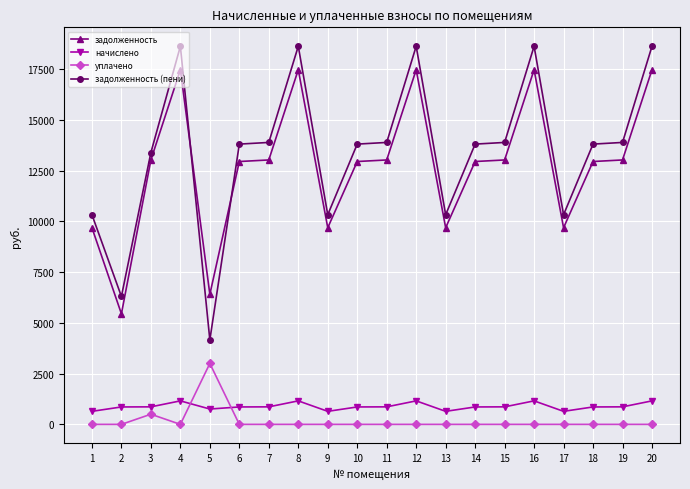

What is the greatest value displayed?

18619.1